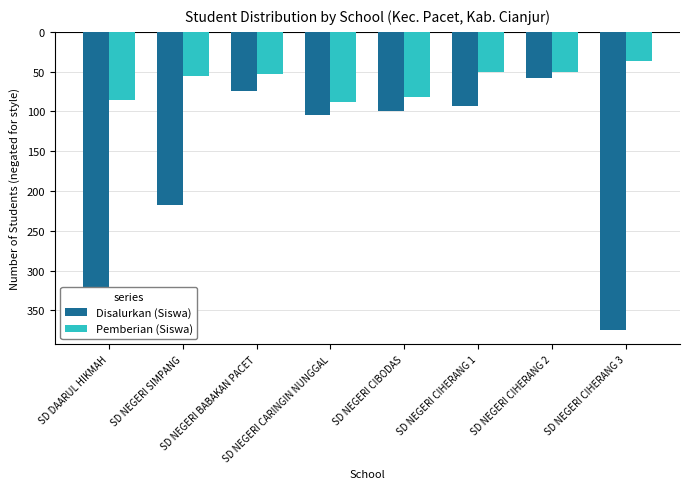

What is the sum of all Pemberian (Siswa) values?

-499